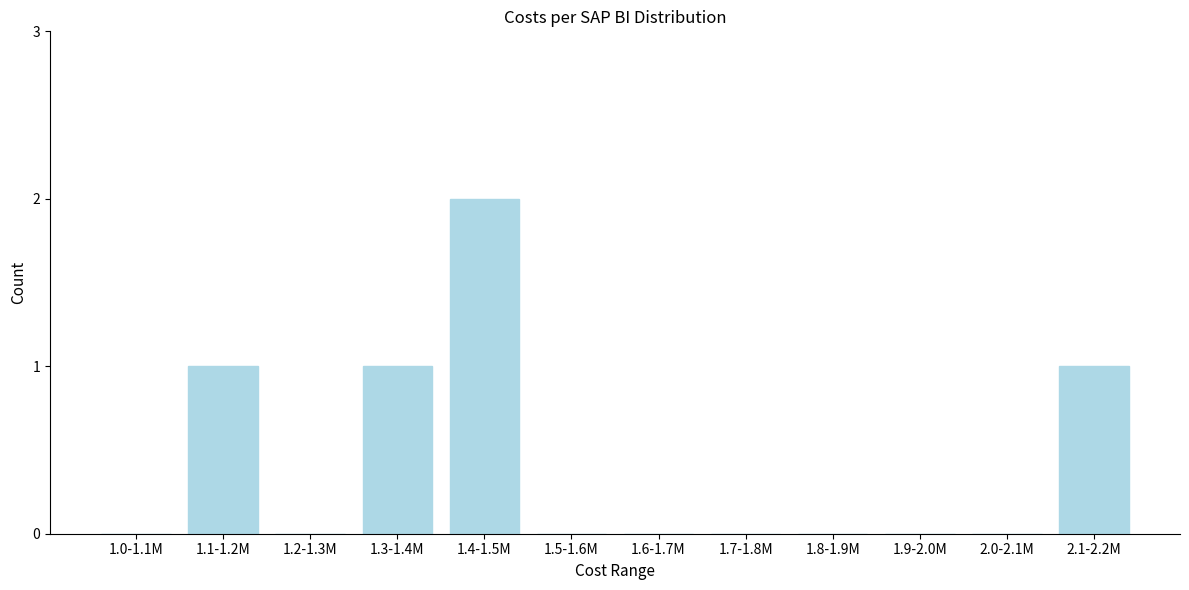

Reading left to right, what are all the values shown in this chart?

1.0-1.1M=0	1.1-1.2M=1	1.2-1.3M=0	1.3-1.4M=1	1.4-1.5M=2	1.5-1.6M=0	1.6-1.7M=0	1.7-1.8M=0	1.8-1.9M=0	1.9-2.0M=0	2.0-2.1M=0	2.1-2.2M=1